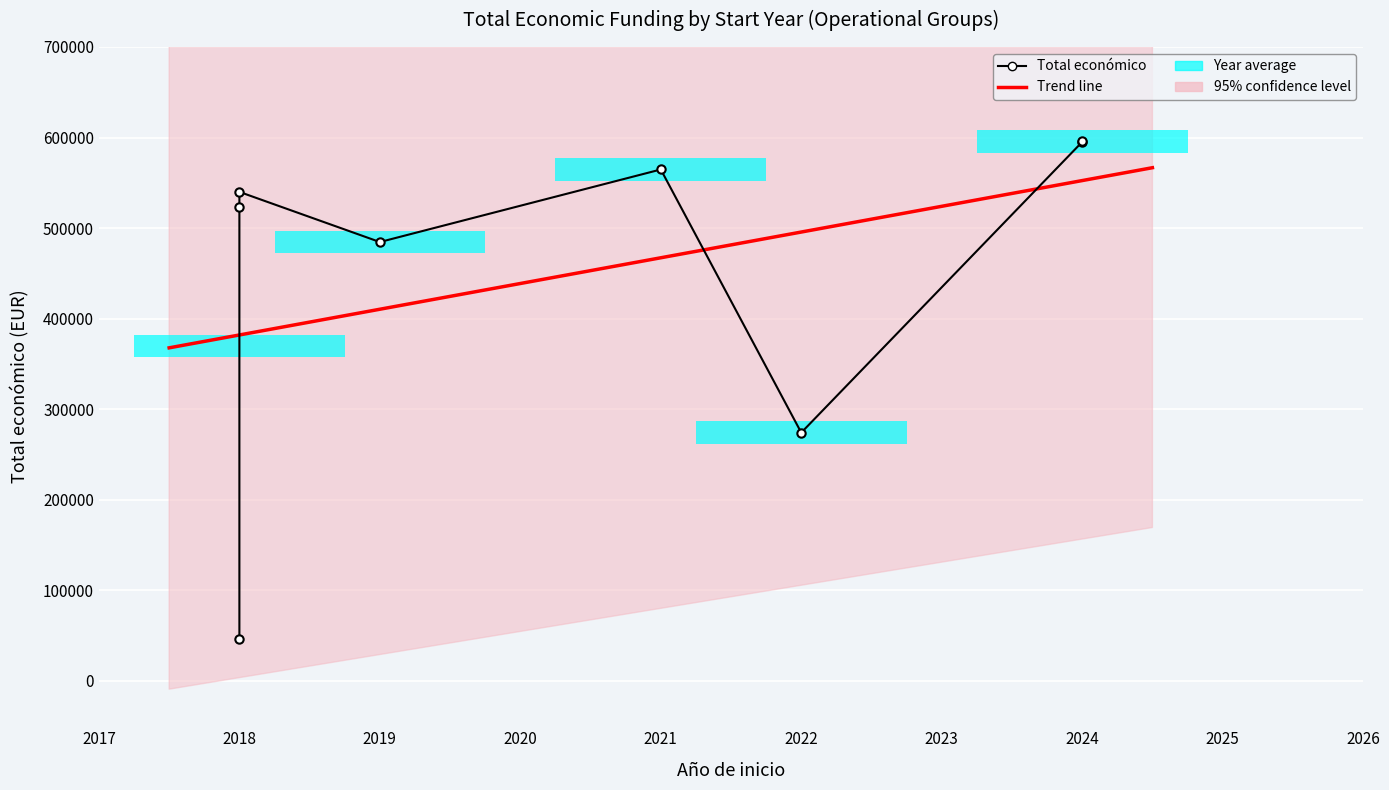

Rank the categories by value from lowest to highest.

2018, 2022, 2019, 2018, 2018, 2021, 2024, 2024